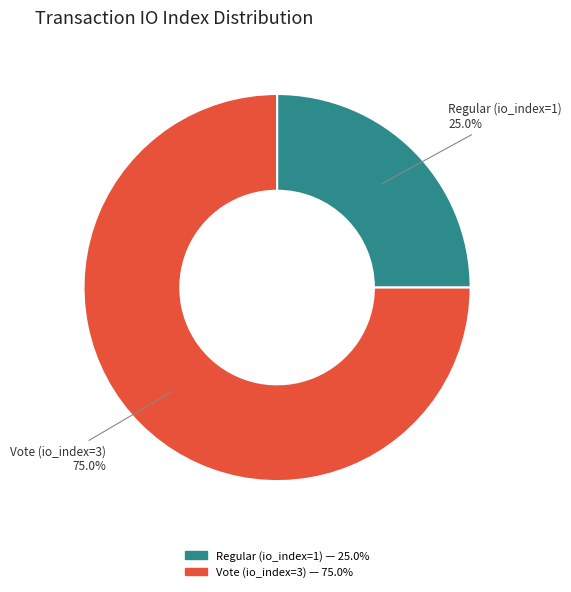

Is it true that Regular (io_index=1) is 25% of the pie?

True